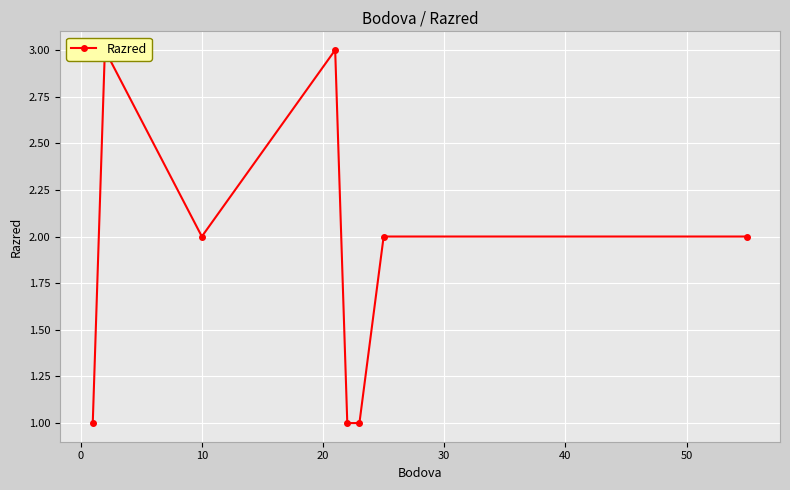

The value at 50 is 2. True or false?

True